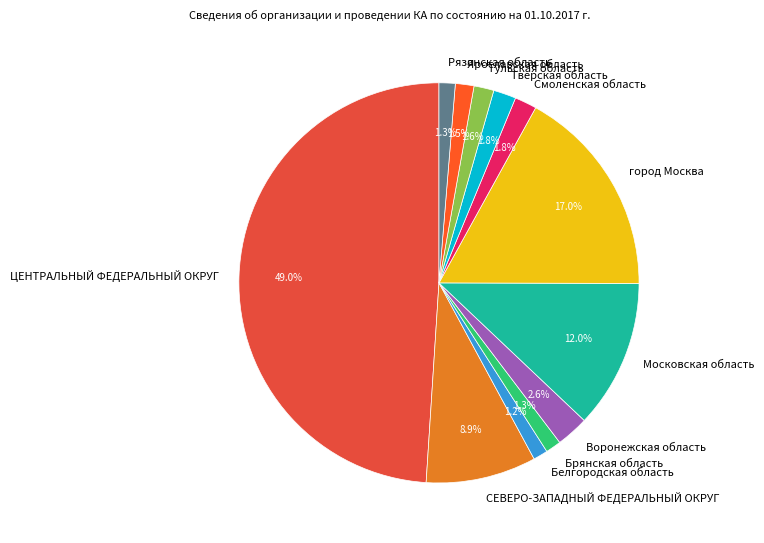

Combined, do Тульская область and СЕВЕРО-ЗАПАДНЫЙ ФЕДЕРАЛЬНЫЙ ОКРУГ account for over 50%?

No